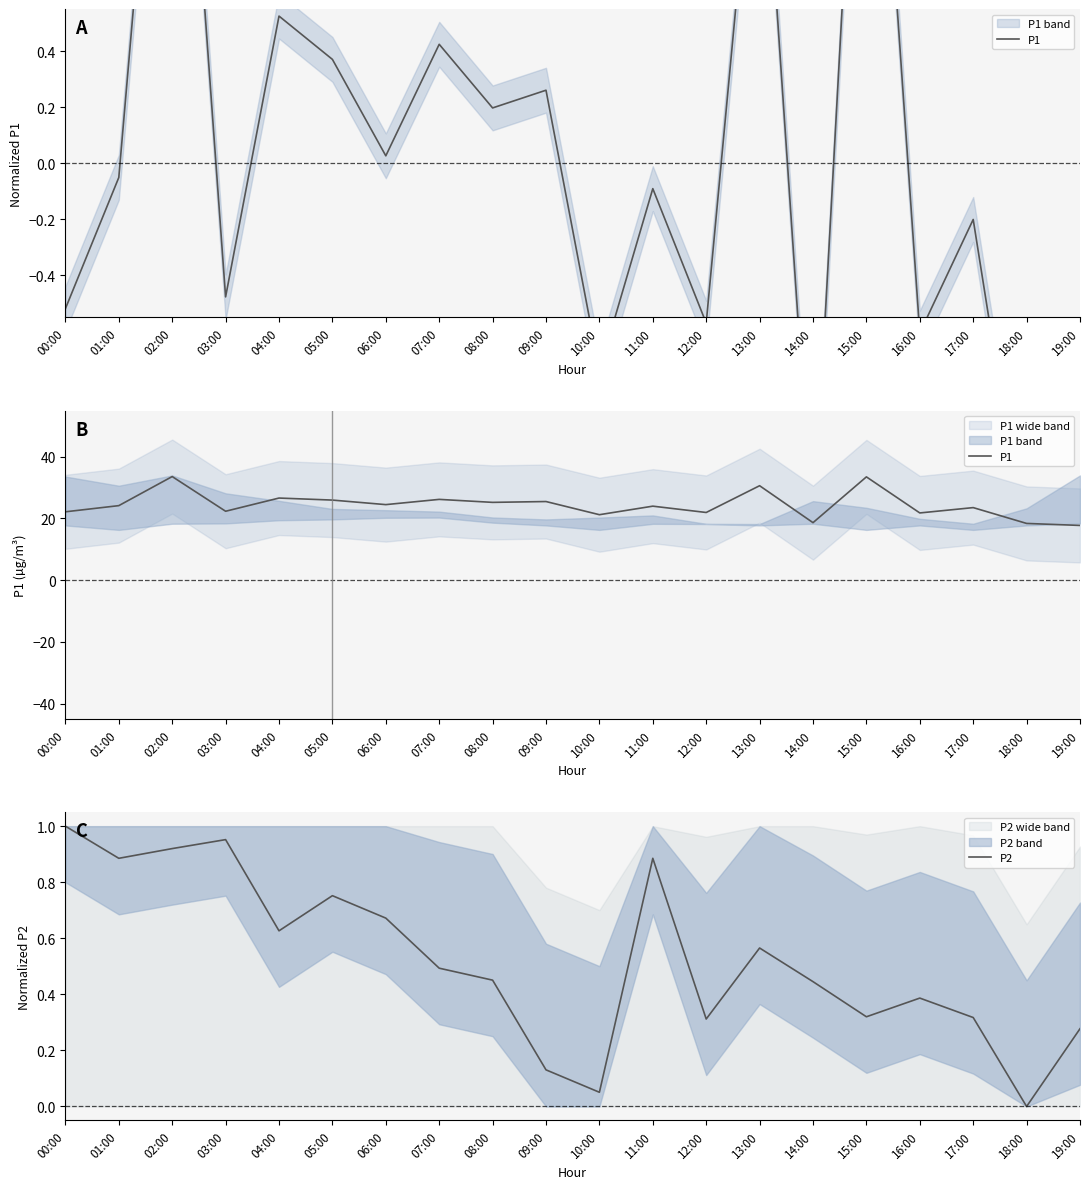

What is the value of the P1 point at the 5th from the left?

26.6